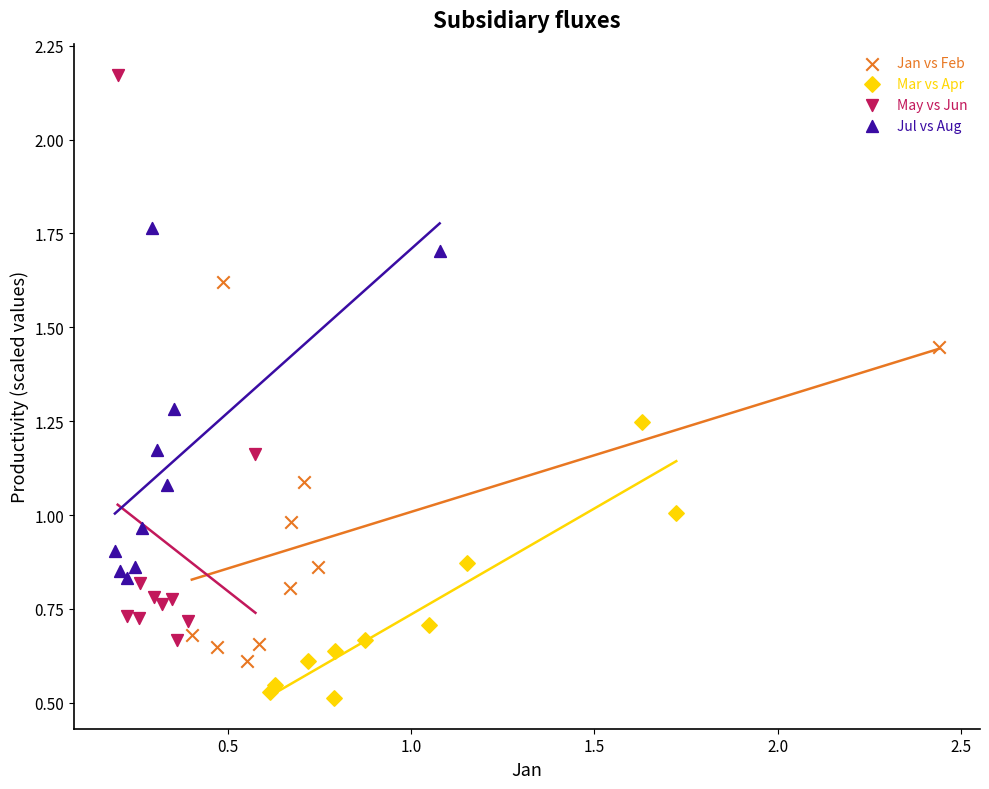

What are all the series names shown in the legend?

Jan vs Feb, Mar vs Apr, May vs Jun, Jul vs Aug